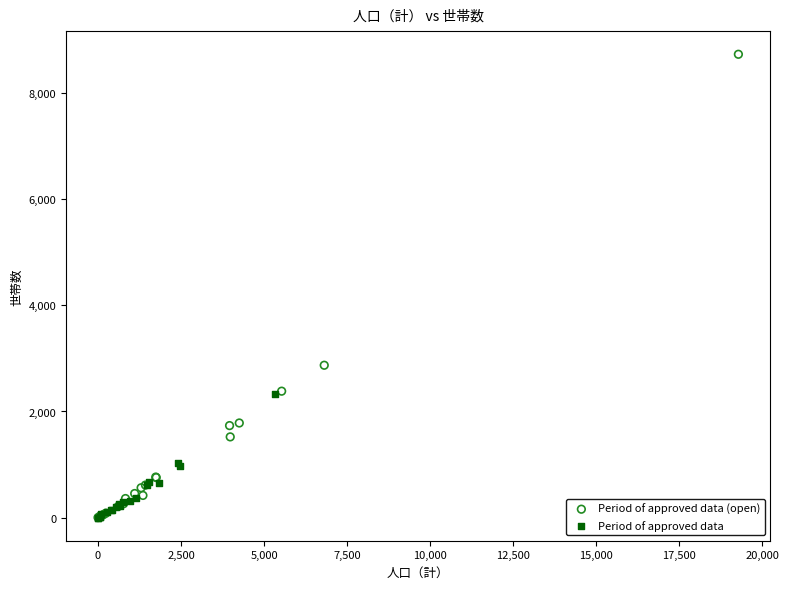

Which series has the widest spread of Y values?

Period of approved data (open)